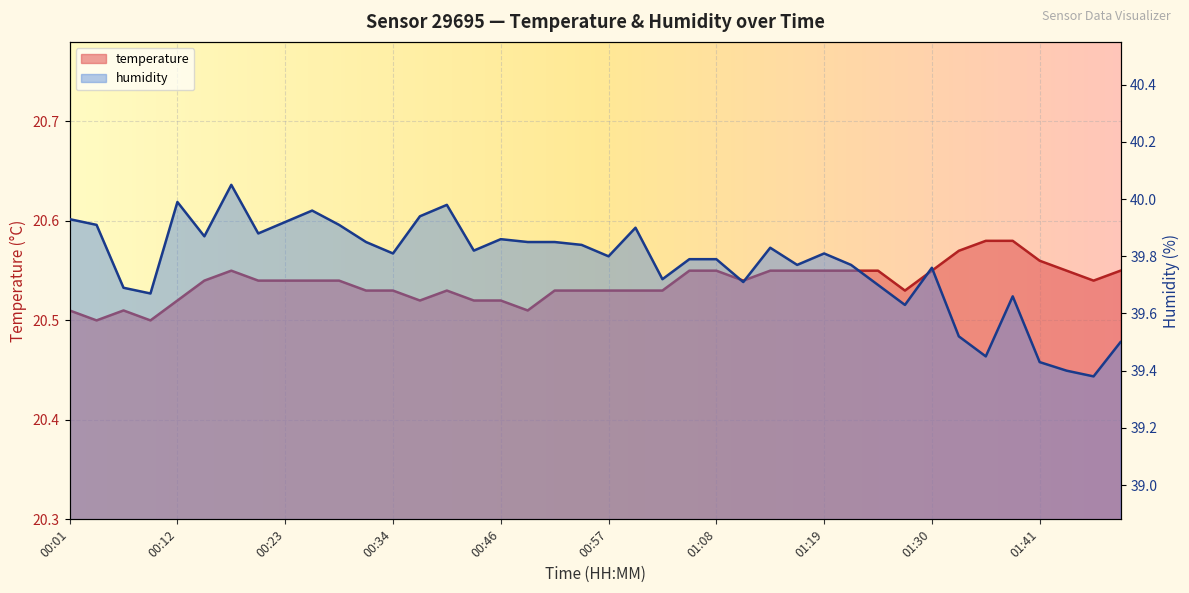

What is the label of the 4th point from the right?

01:41